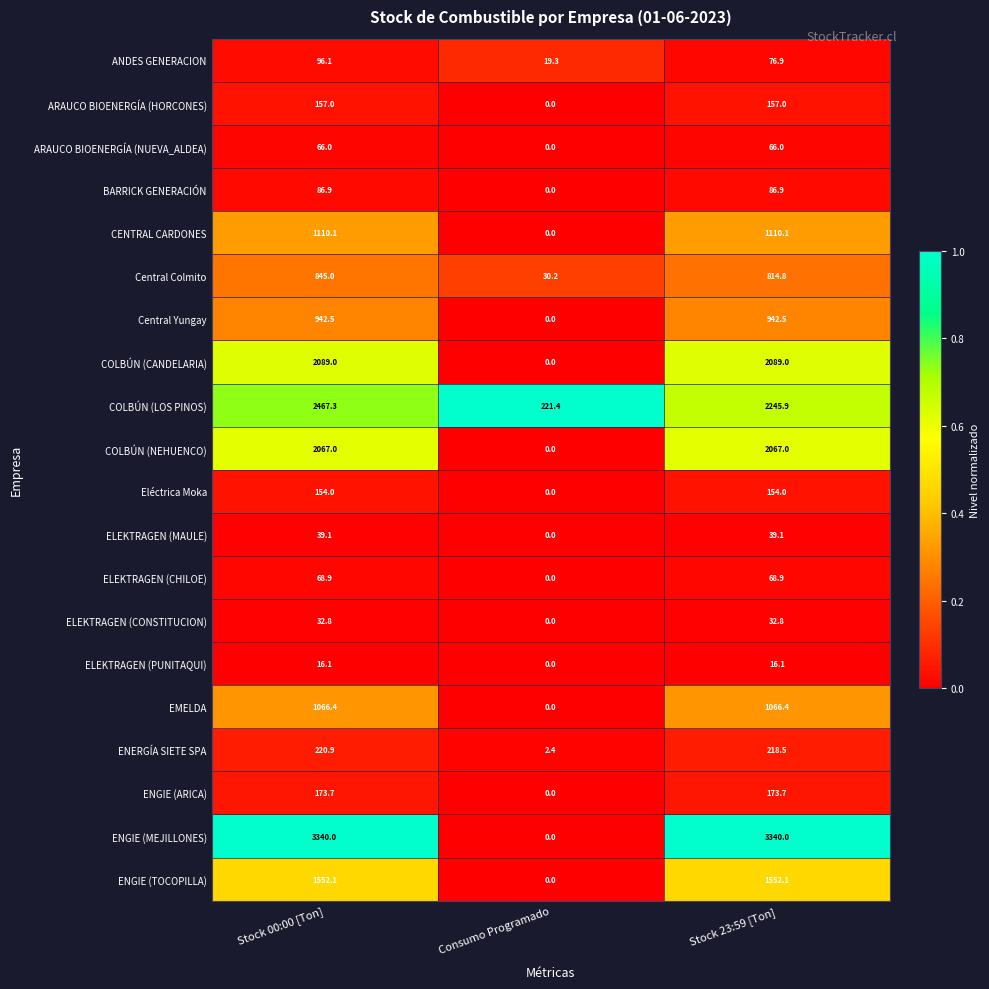

Is it true that ARAUCO BIOENERGÍA (NUEVA_ALDEA) equals 20.8 at Consumo Programado?

False